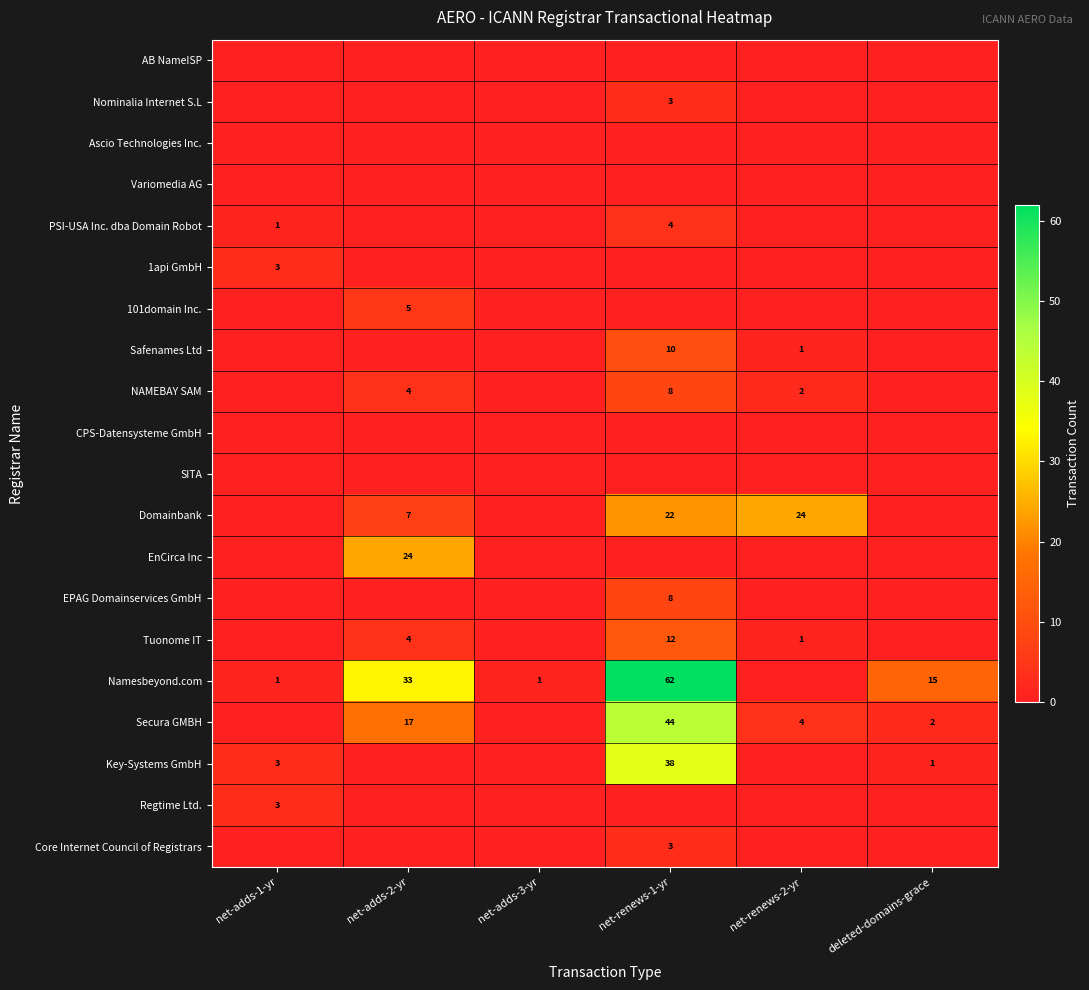

How many categories are shown in the chart?

6